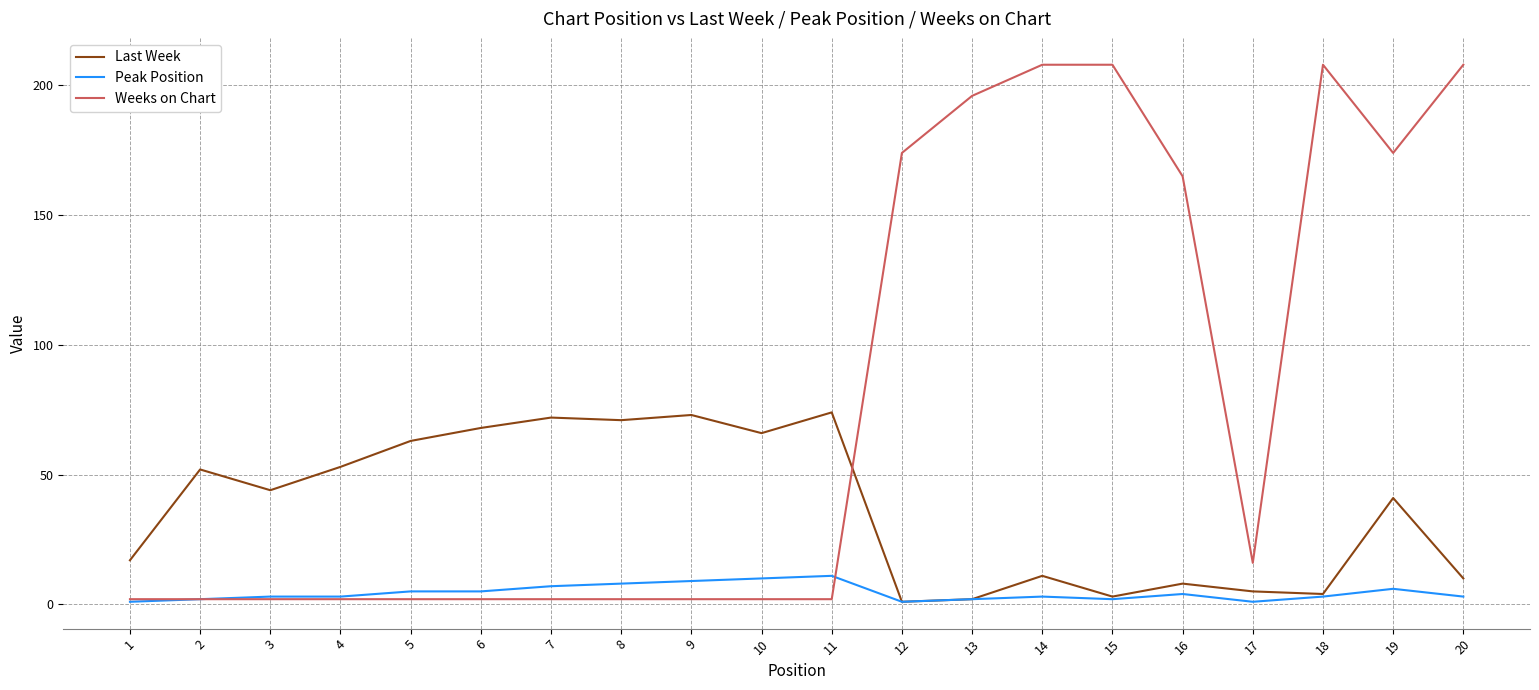

Which series has the widest spread of values?

Weeks on Chart